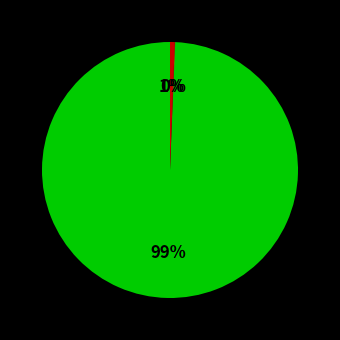

To the nearest percent, what is the difference between the largest and smallest slice percentages?

99%